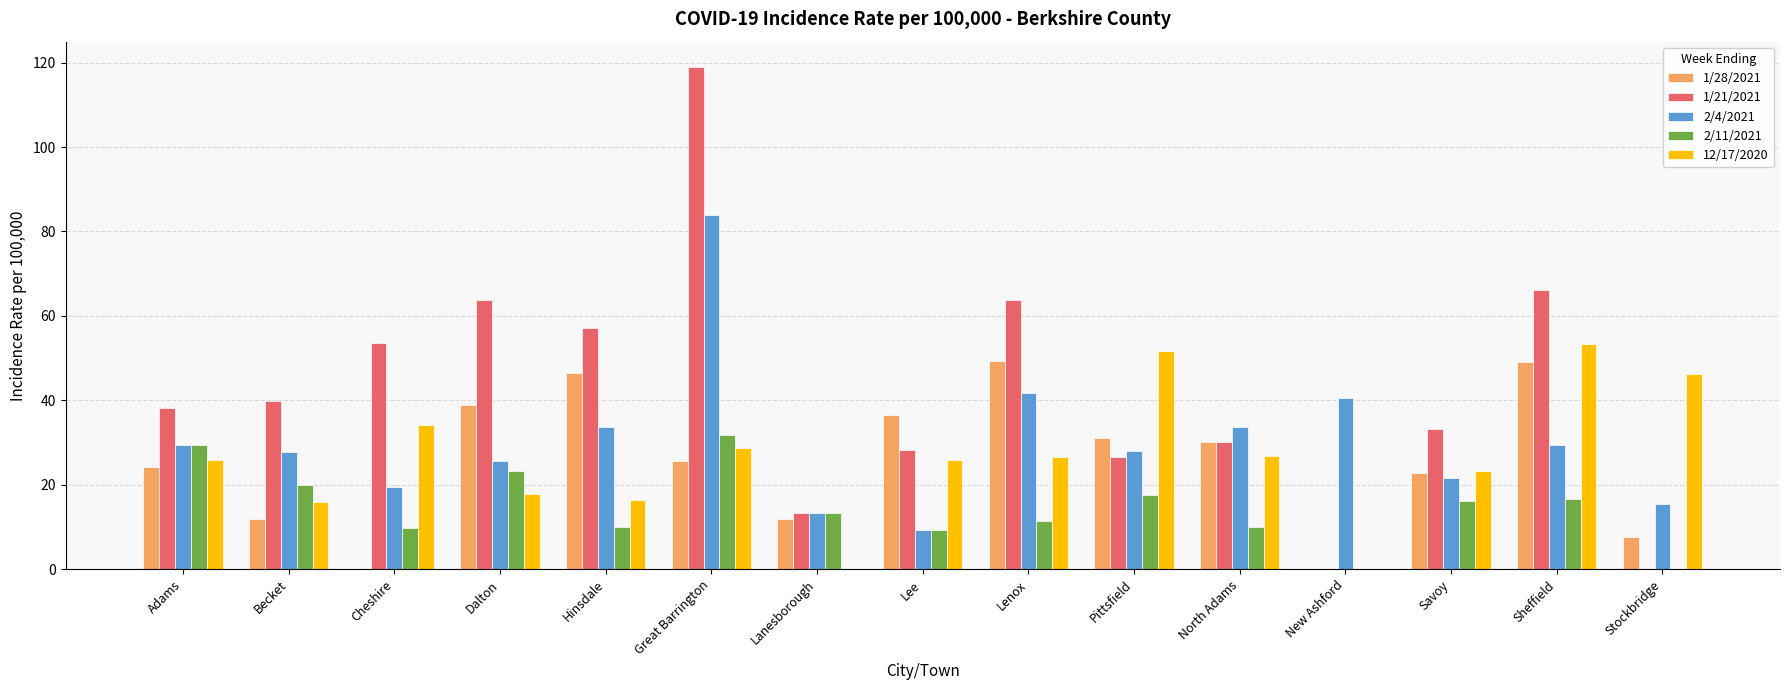

What is the total value across all series at Pittsfield?

155.1